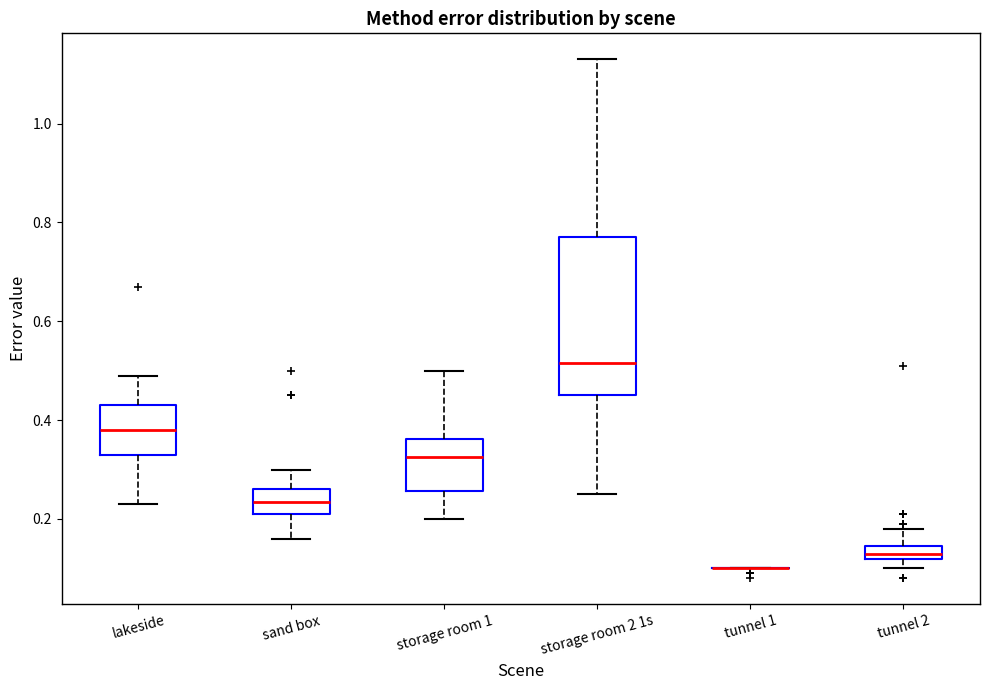

Comparing the boxes themselves (not the whiskers), which one is the tallest?

storage room 2 1s